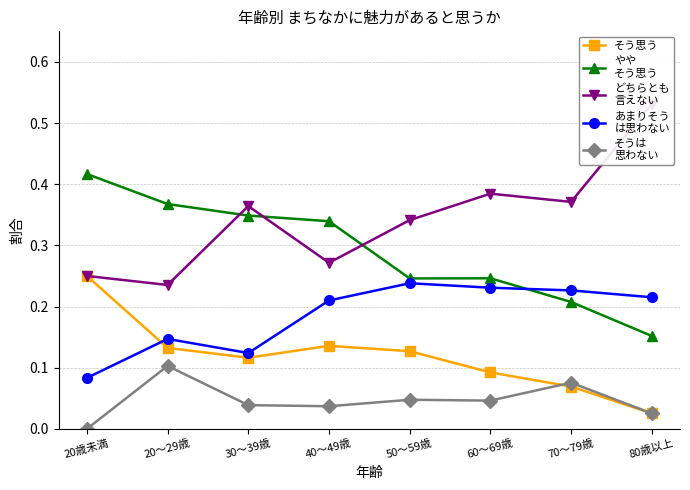

Is it true that そうは
思わない equals 0.0 at 20～29歳?

False